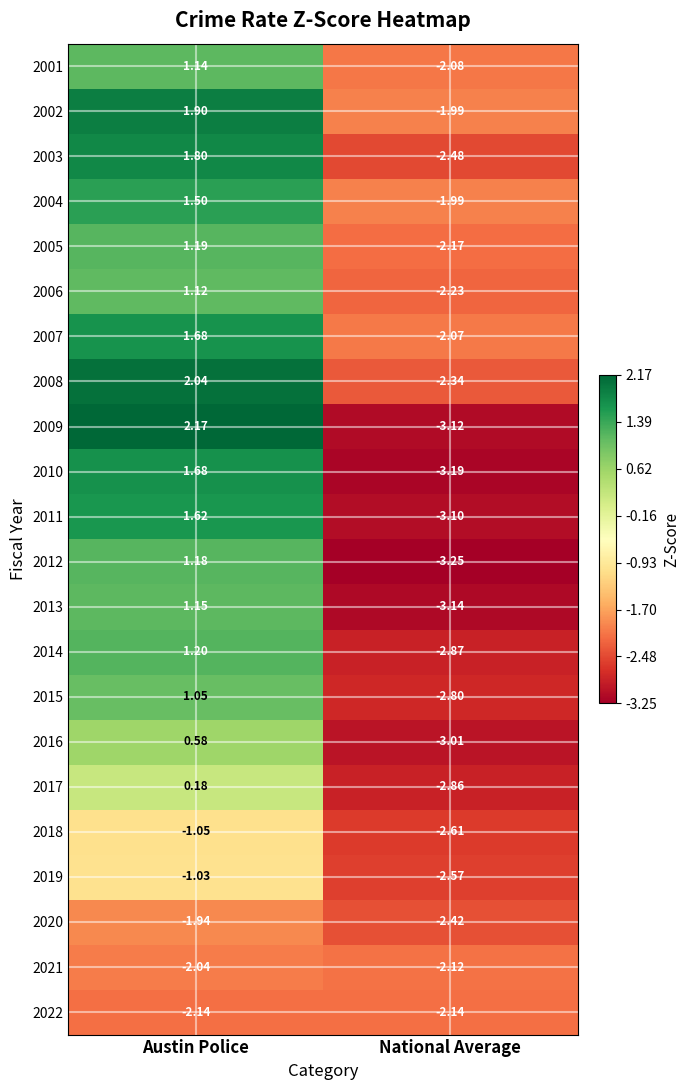

At which label is 2017 closest to -1?

Austin Police